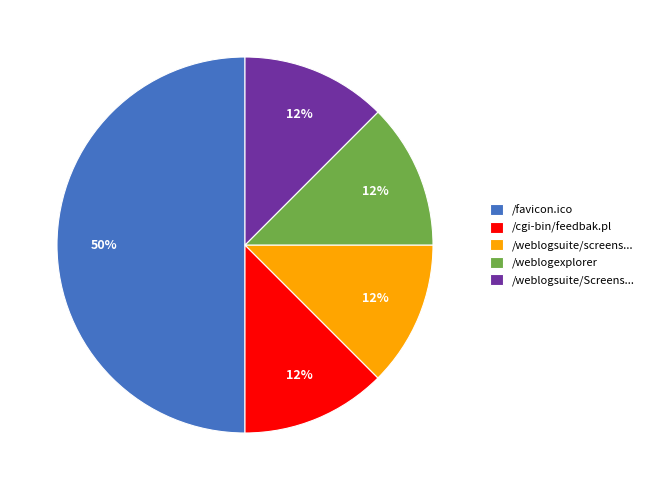

To the nearest percent, what is the average slice percentage?

20%